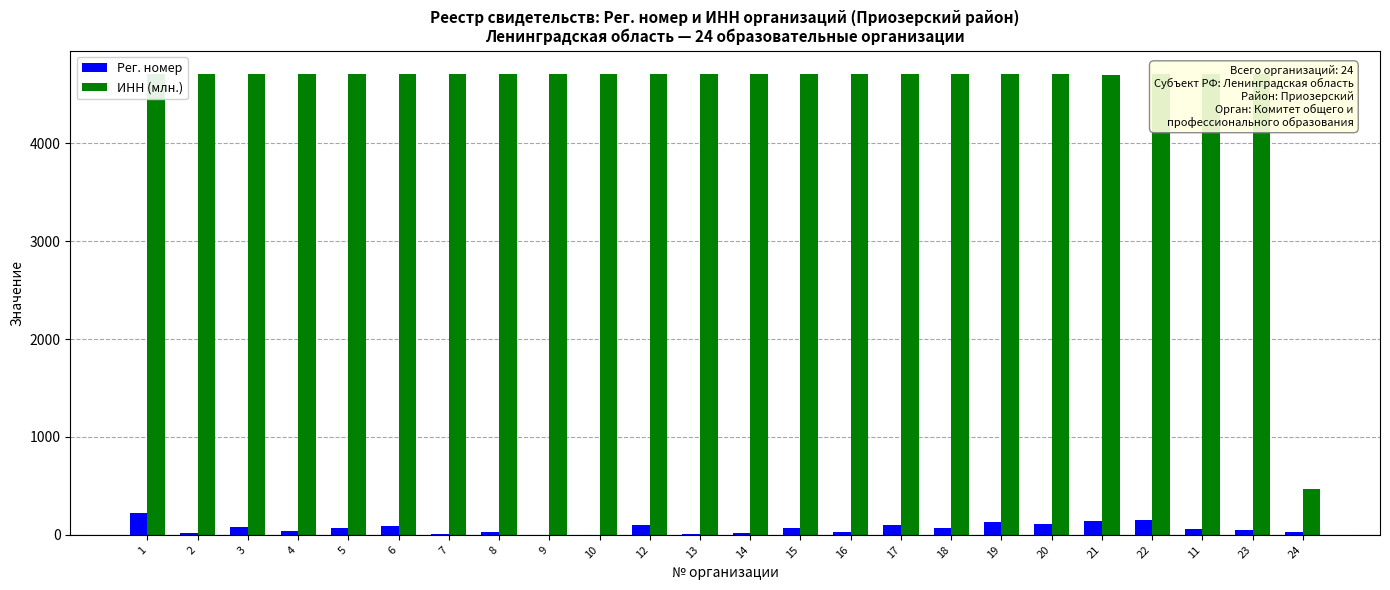

What is the maximum value for ИНН (млн.)?

4712.0